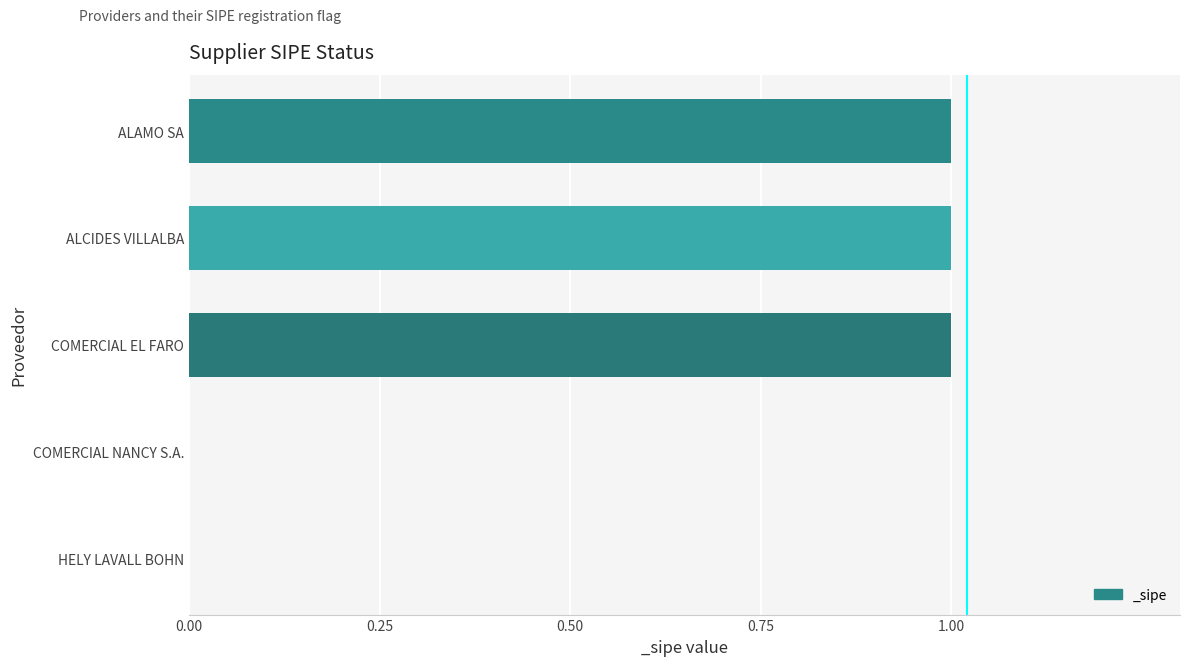

Is it true that the value at HELY LAVALL BOHN is 0?

True